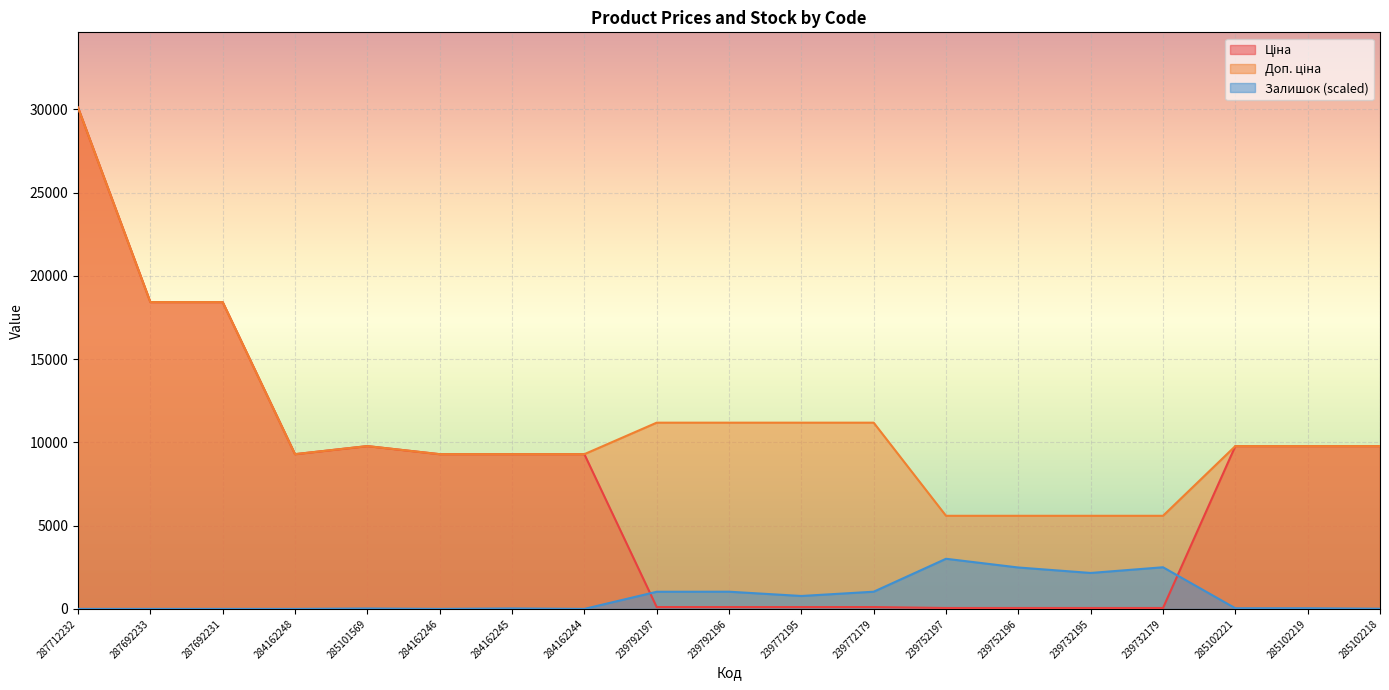

Is it true that Залишок equals 510.2 at 239772195?

False